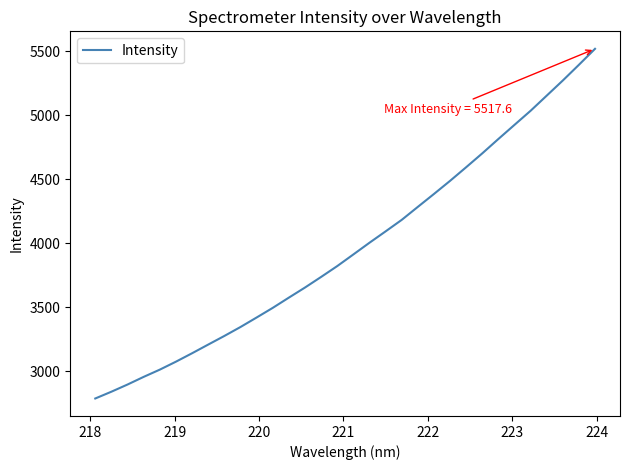

What is the maximum value shown in the chart?

5517.6